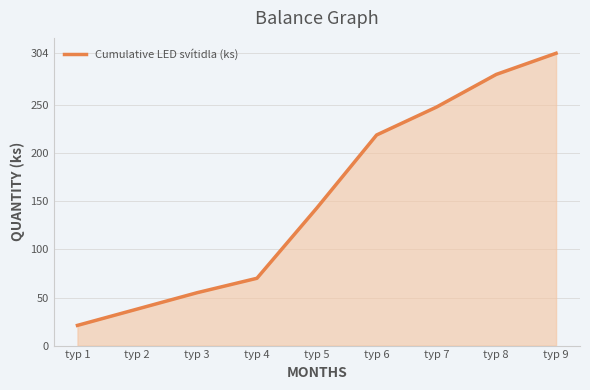

What is the difference between the second highest and second lowest values?

244